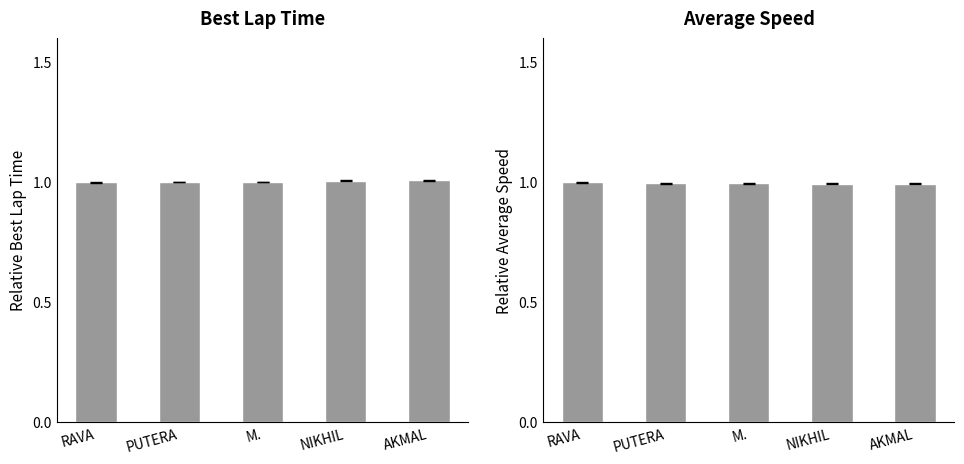

Rank the series by their average value, from lowest to highest.

Average Speed (relative), Best Lap Time (relative)